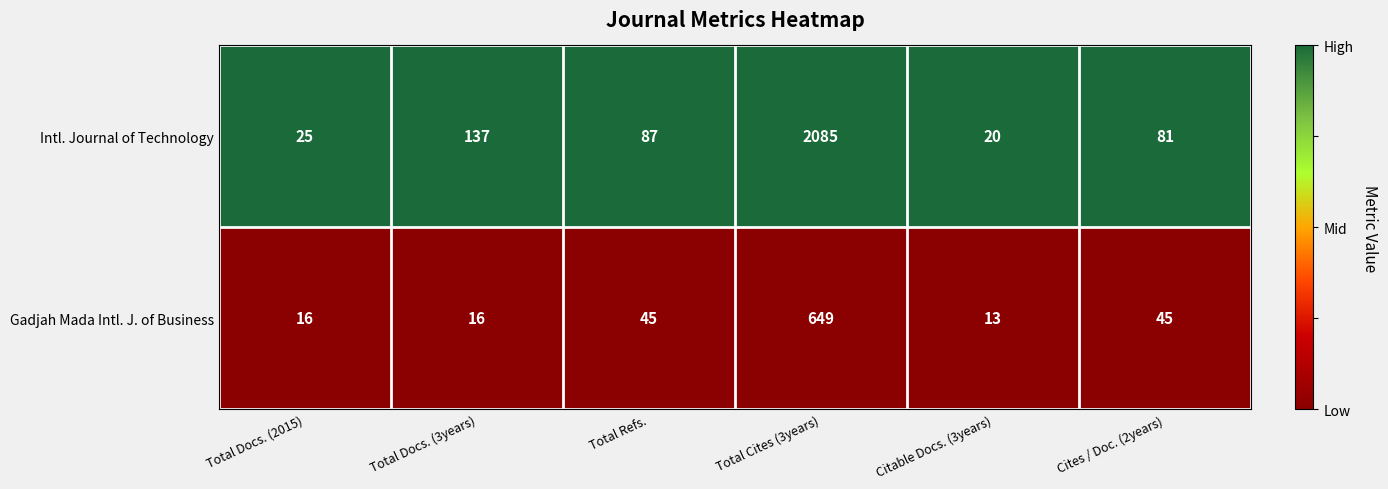

Is it true that Gadjah Mada Intl. J. of Business equals 16 at Total Docs. (2015)?

True